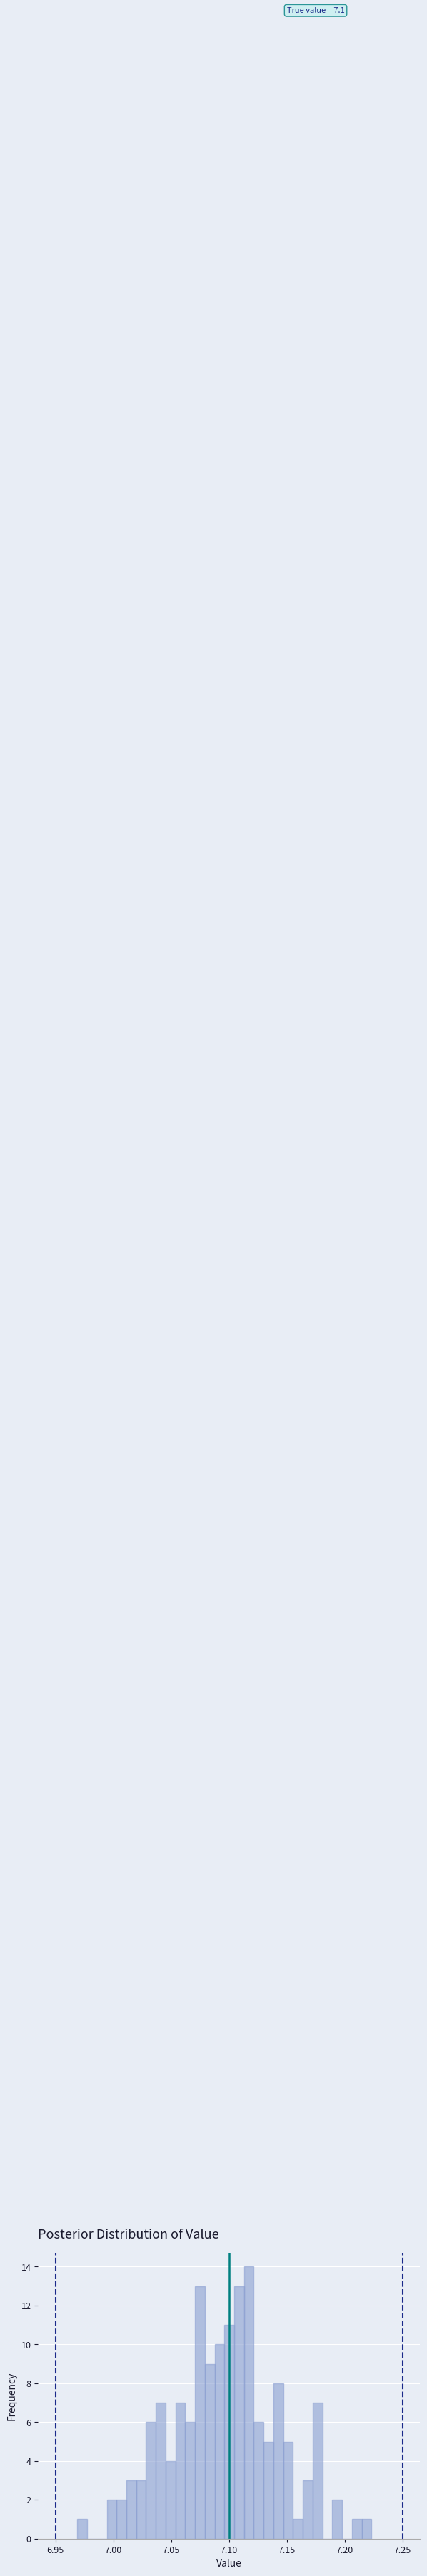

Read against the x-axis, roughly where is the centre of the tallest bar?

7.115